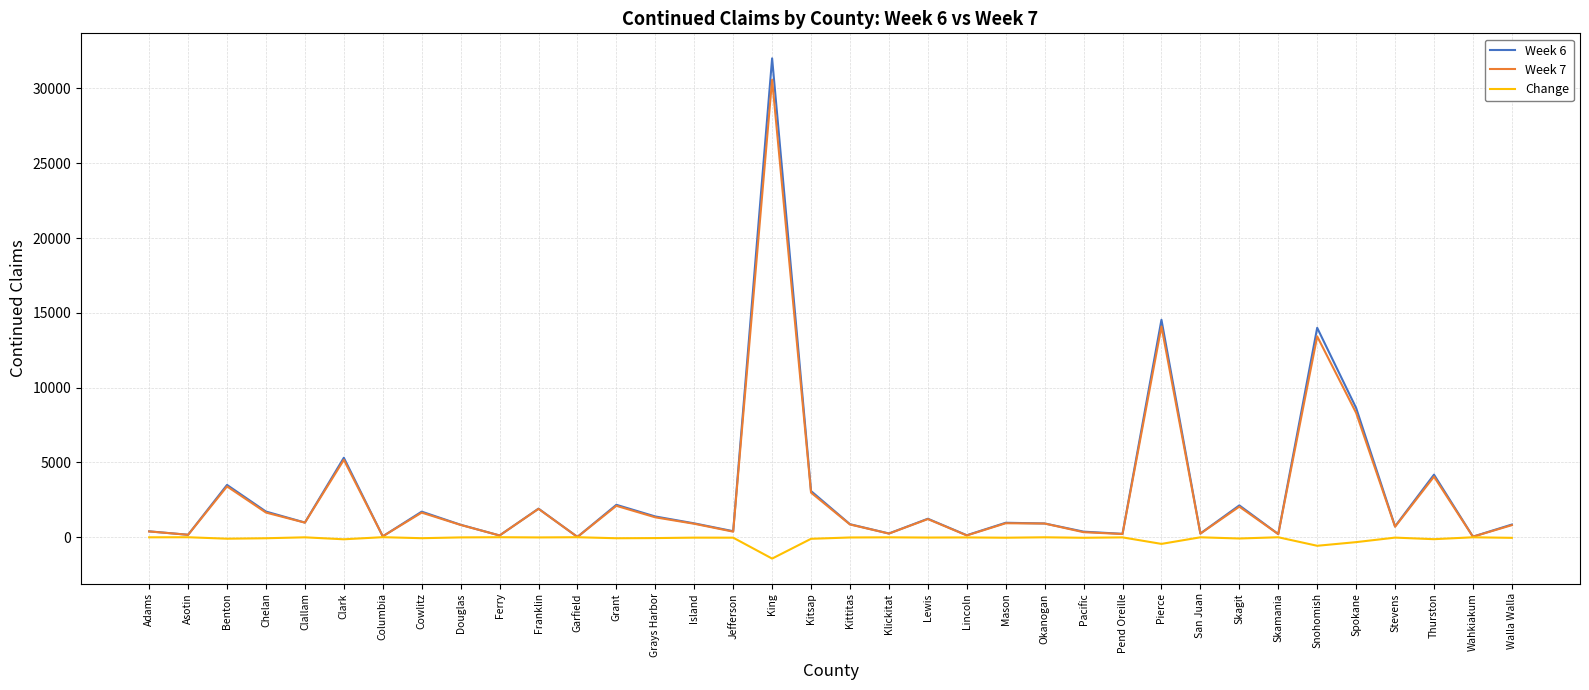

Which series changed the most between Chelan and Ferry?

Week 6